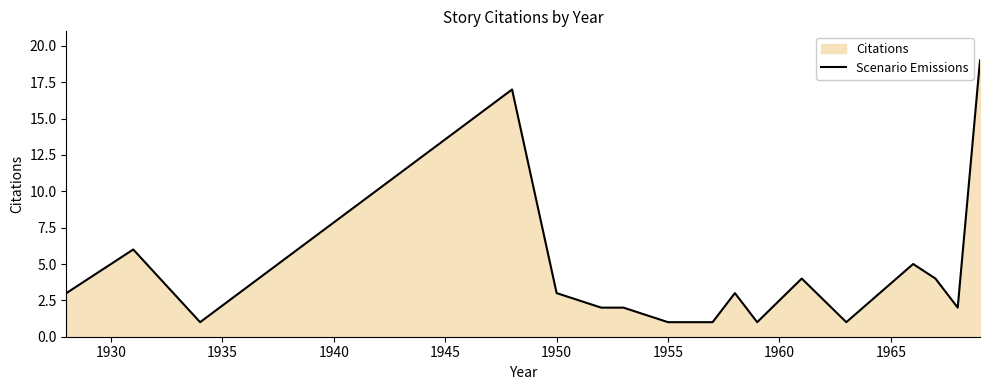

What is the difference between the maximum and minimum values?

18